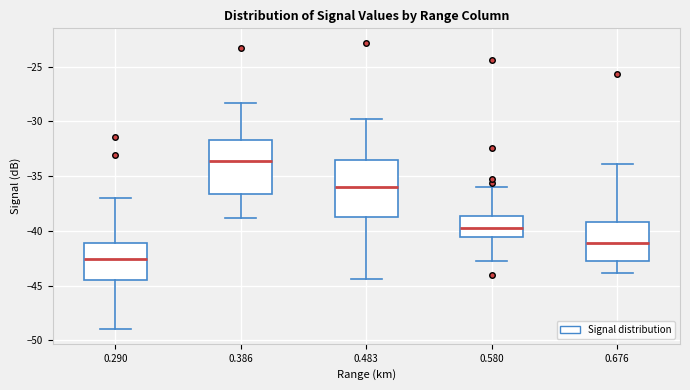

Reading left to right, read every box against the y-axis: the position of its median line, the range the box covers, and the ends of its whiskers. The values are not printed on the chart, so give them approximately, as read against the axis.

0.290: median -42.5, box -44.5 to -41.0, whiskers -49.0 to -37.0
0.386: median -33.5, box -36.5 to -31.5, whiskers -39.0 to -28.5
0.483: median -36.0, box -38.5 to -33.5, whiskers -44.5 to -30.0
0.580: median -39.5, box -40.5 to -38.5, whiskers -42.5 to -36.0
0.676: median -41.0, box -42.5 to -39.0, whiskers -44.0 to -34.0